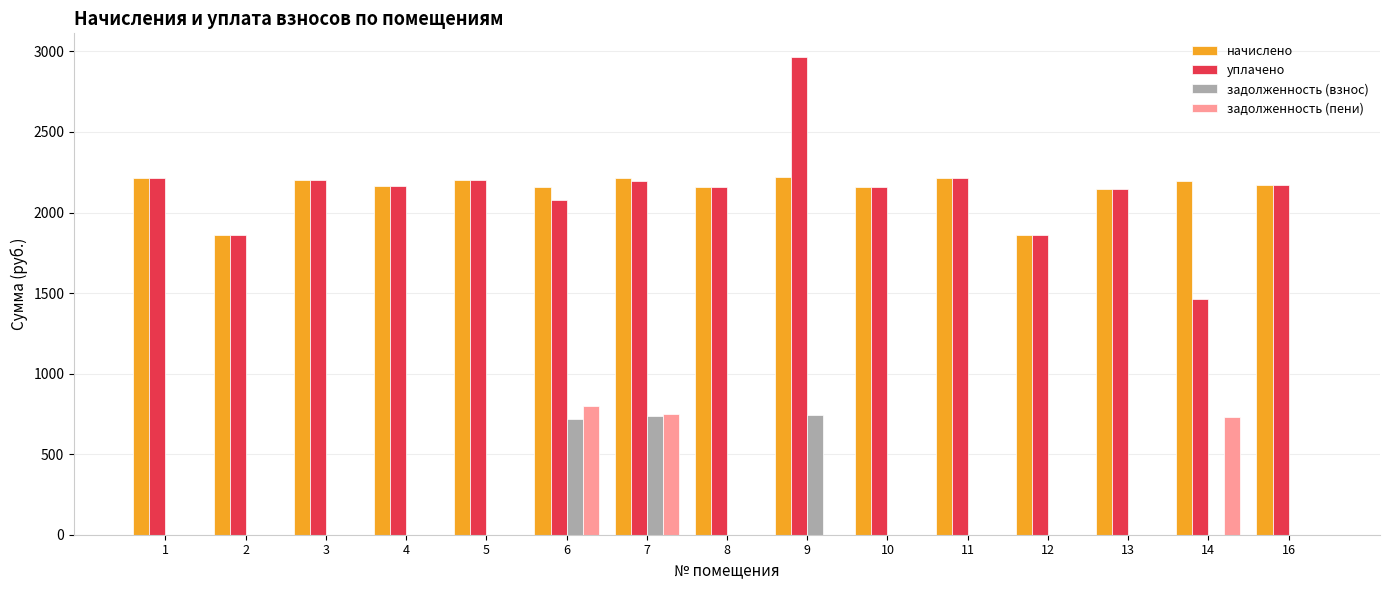

Are the bars horizontal?

No